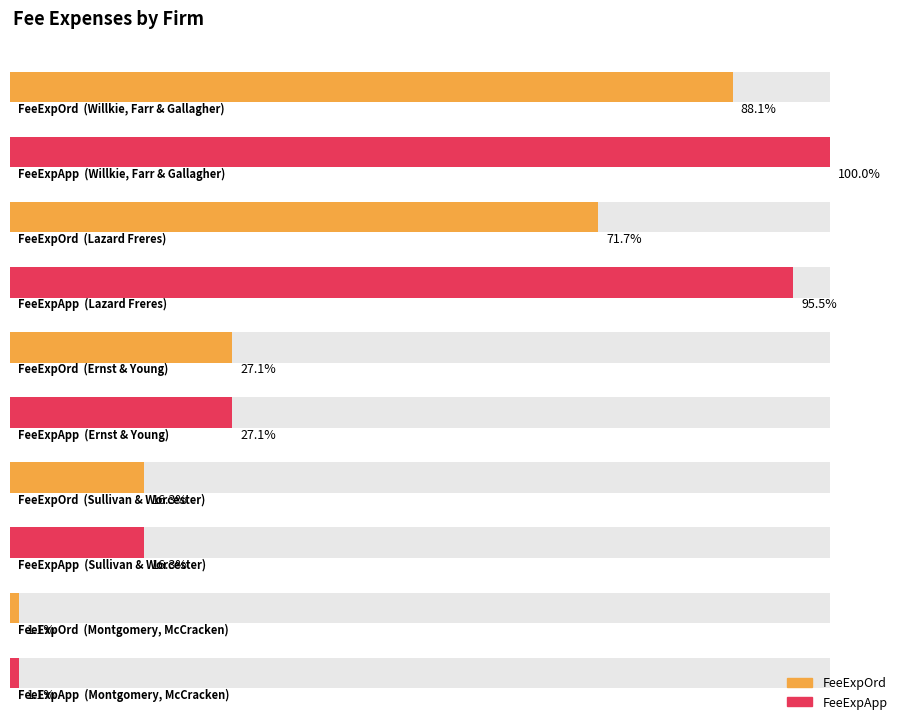

List the labels in order of FeeExpOrd value, smallest first.

Montgomery, McCracken, Sullivan & Worcester, Ernst & Young, Lazard Freres, Willkie, Farr & Gallagher